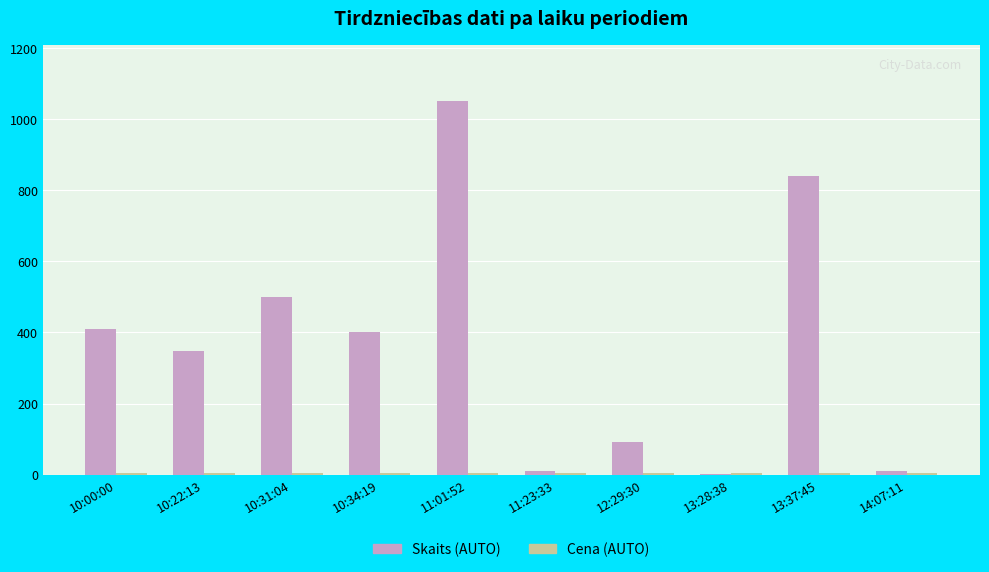

What is the greatest value displayed?

1051.0